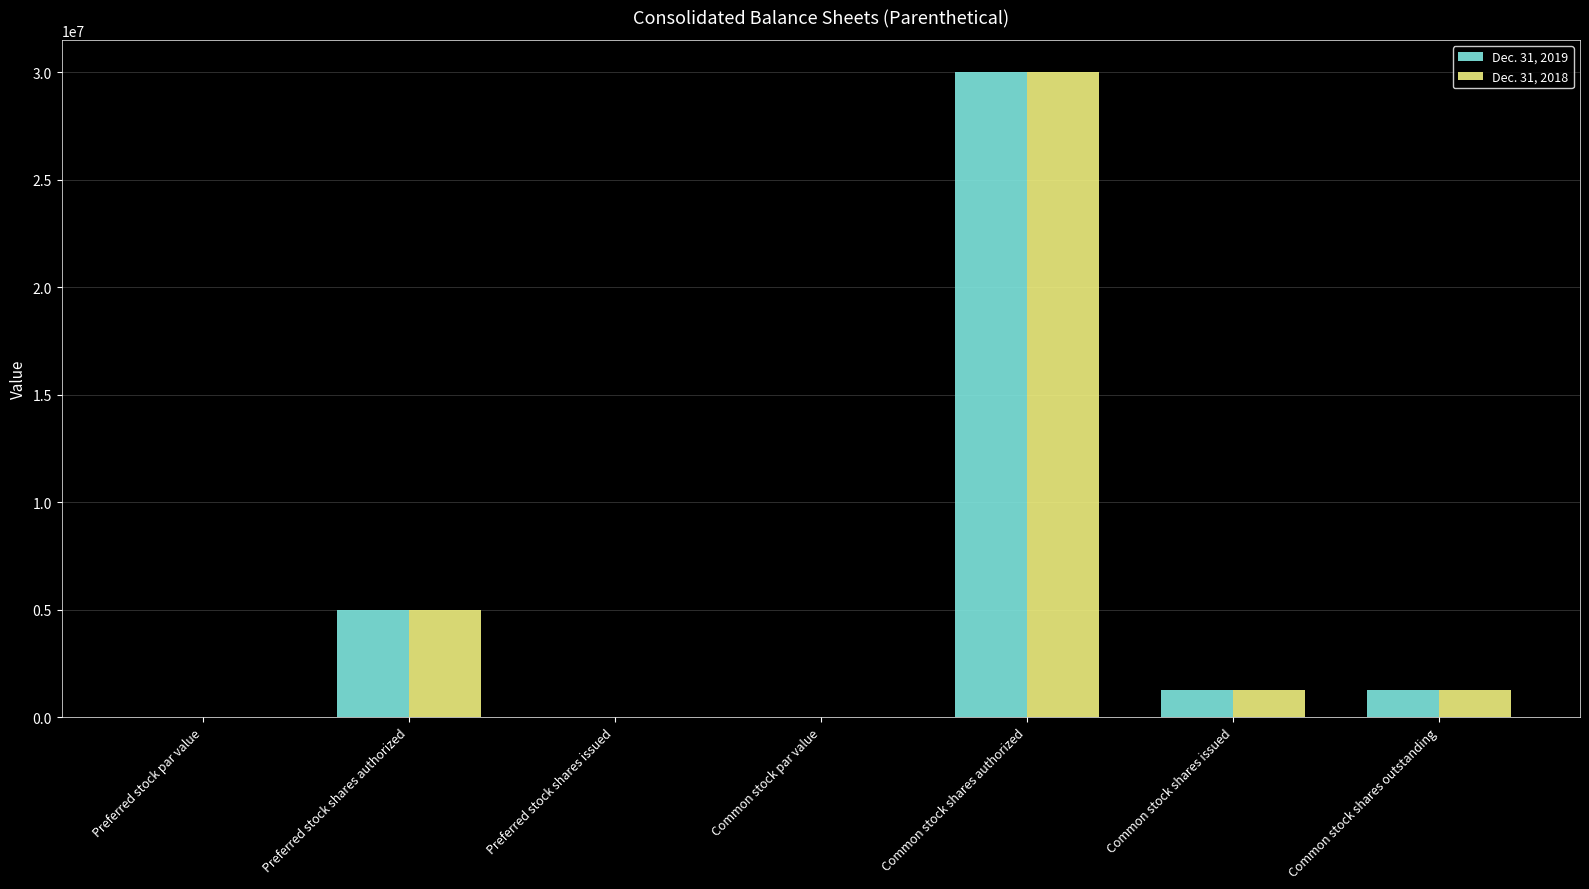

The Dec. 31, 2018 series shows 1540582.3 at Preferred stock shares authorized. True or false?

False